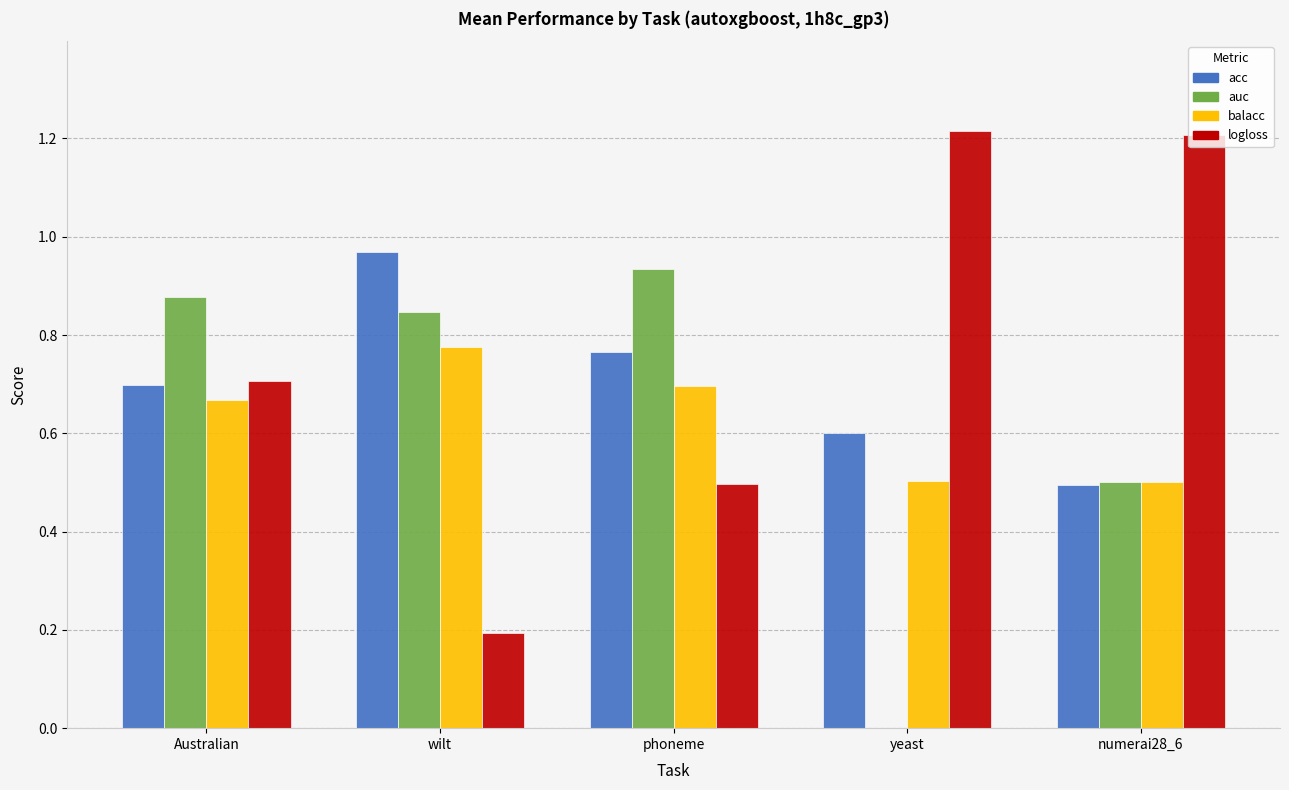

Between Australian and wilt, which series saw the biggest shift?

logloss